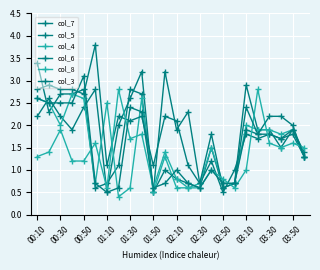

After their last crossing, which series has the higher values: col_7 or col_3?

col_3